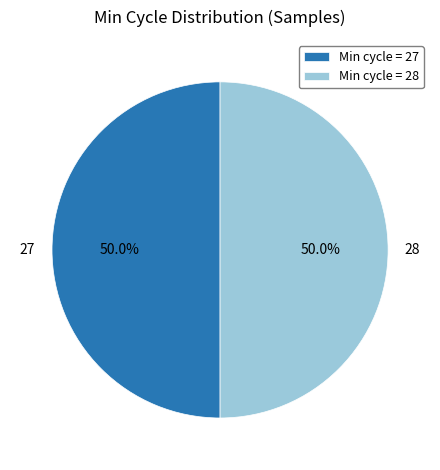

What is the ratio of the value at 28 to the value at 27?

1.0